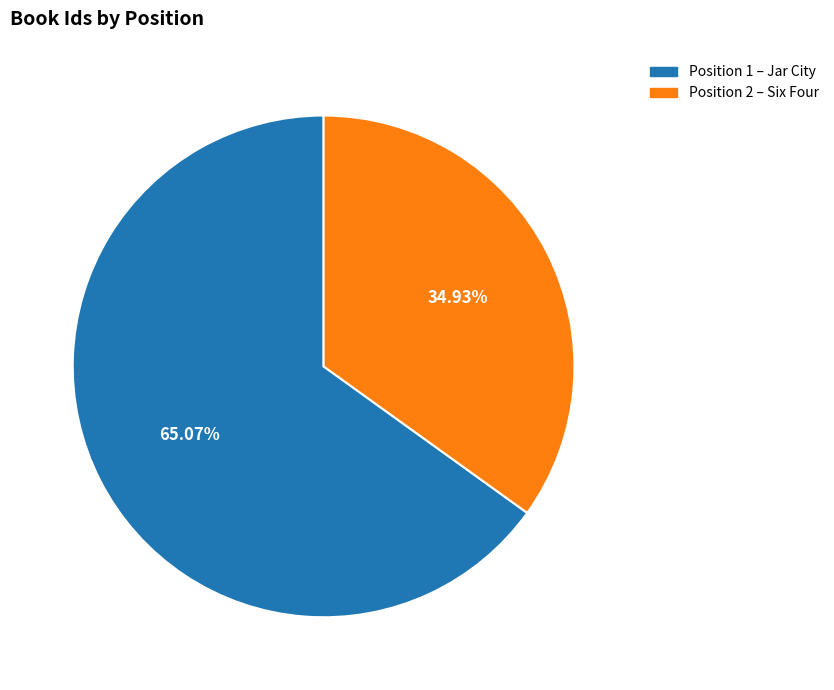

Does any single category account for the majority?

Yes